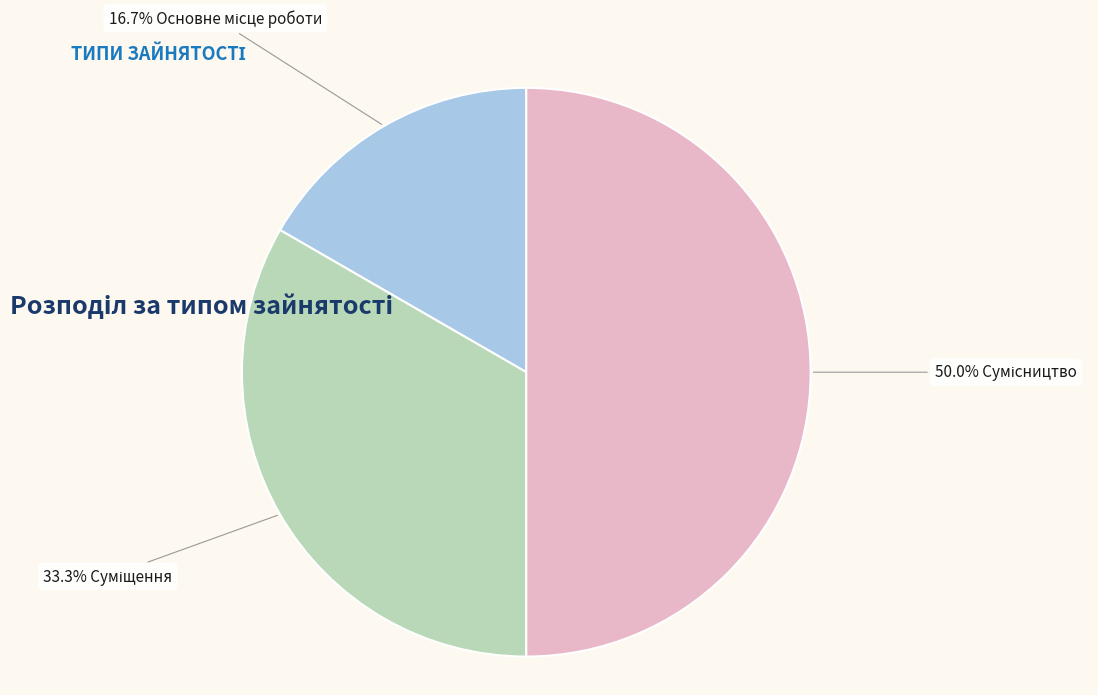

To the nearest percent, what is the average slice percentage?

33%